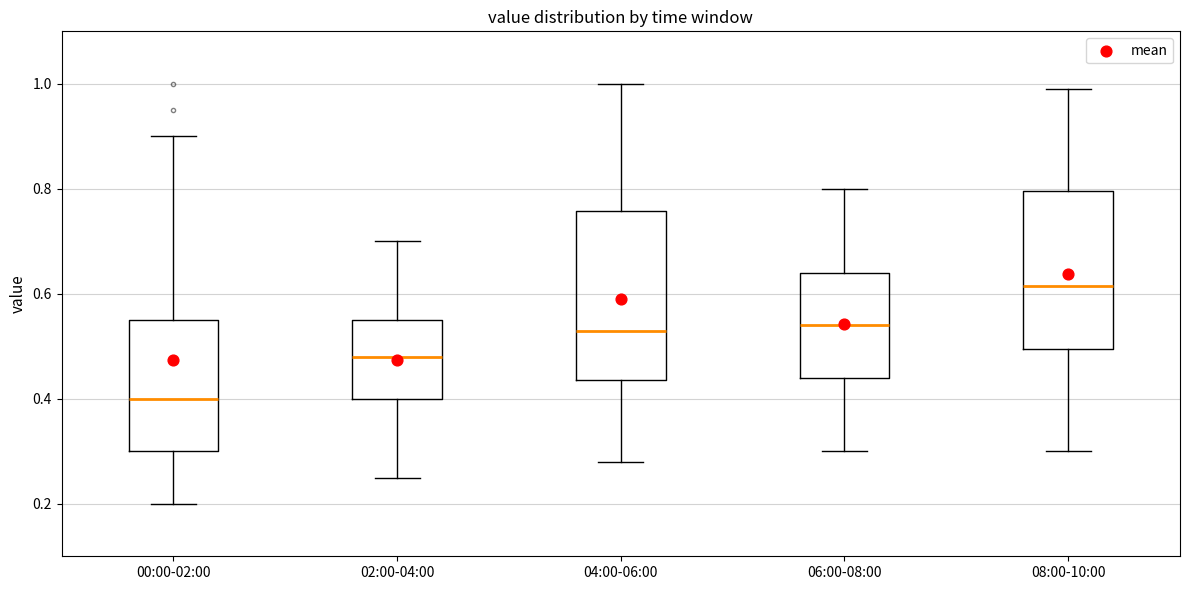

Reading left to right, transcribe this box plot: for each box, give where its median line is, the range the box spans, and where its two whiskers end, as read against the y-axis. The values are not printed on the chart, so give them approximately, as read against the axis.

00:00-02:00: median 0.40, box 0.30 to 0.56, whiskers 0.20 to 0.90
02:00-04:00: median 0.48, box 0.40 to 0.56, whiskers 0.26 to 0.70
04:00-06:00: median 0.54, box 0.44 to 0.76, whiskers 0.28 to 1.00
06:00-08:00: median 0.54, box 0.44 to 0.64, whiskers 0.30 to 0.80
08:00-10:00: median 0.62, box 0.50 to 0.80, whiskers 0.30 to 1.00